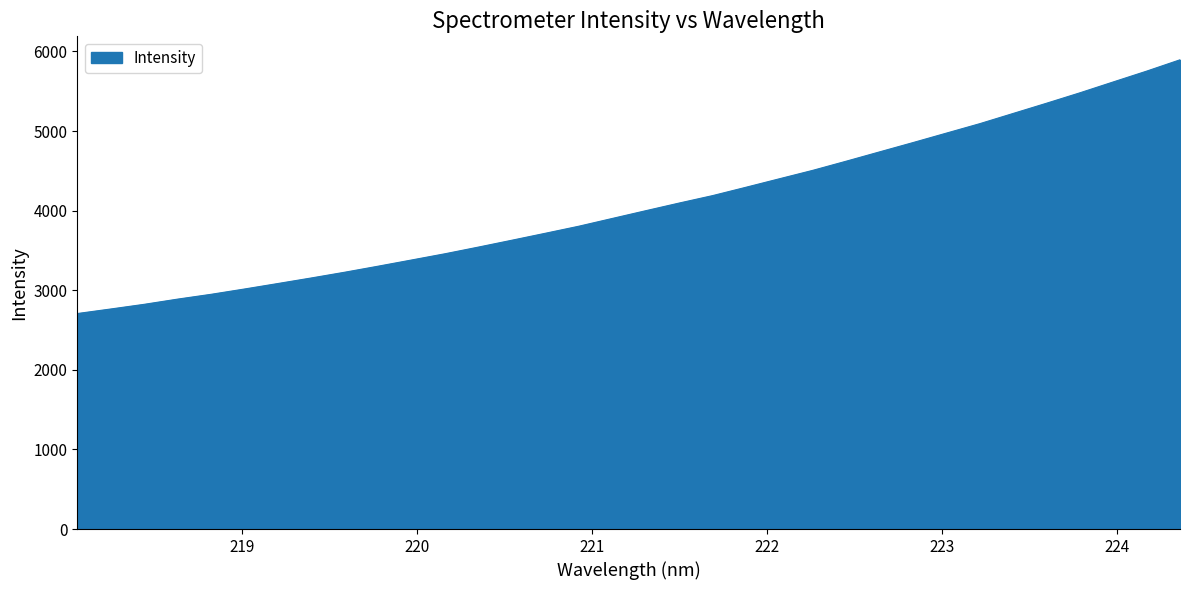

True or false: there are more than 2 points higher than both neighbors.

False